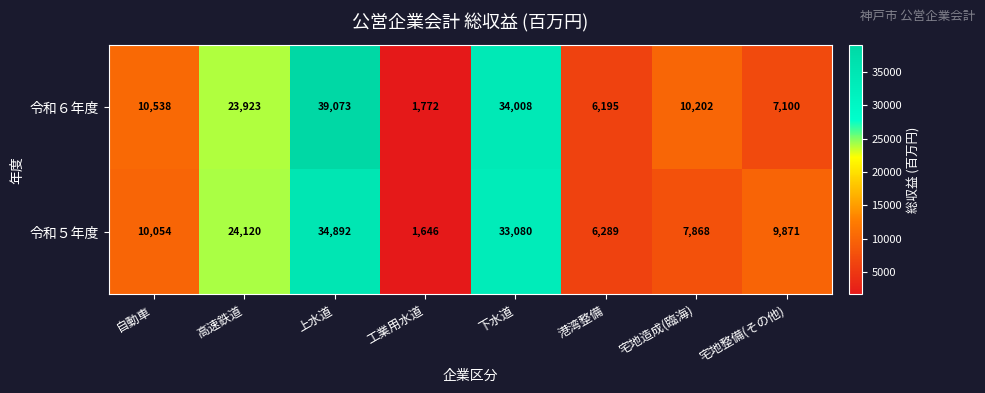

What is the sum of all 令和６年度 values?

132811